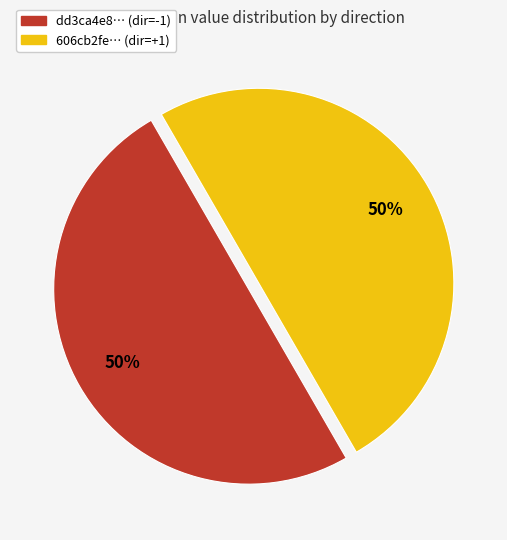

Do 606cb2fe… (dir=+1) and dd3ca4e8… (dir=-1) together represent more than half of the pie?

Yes